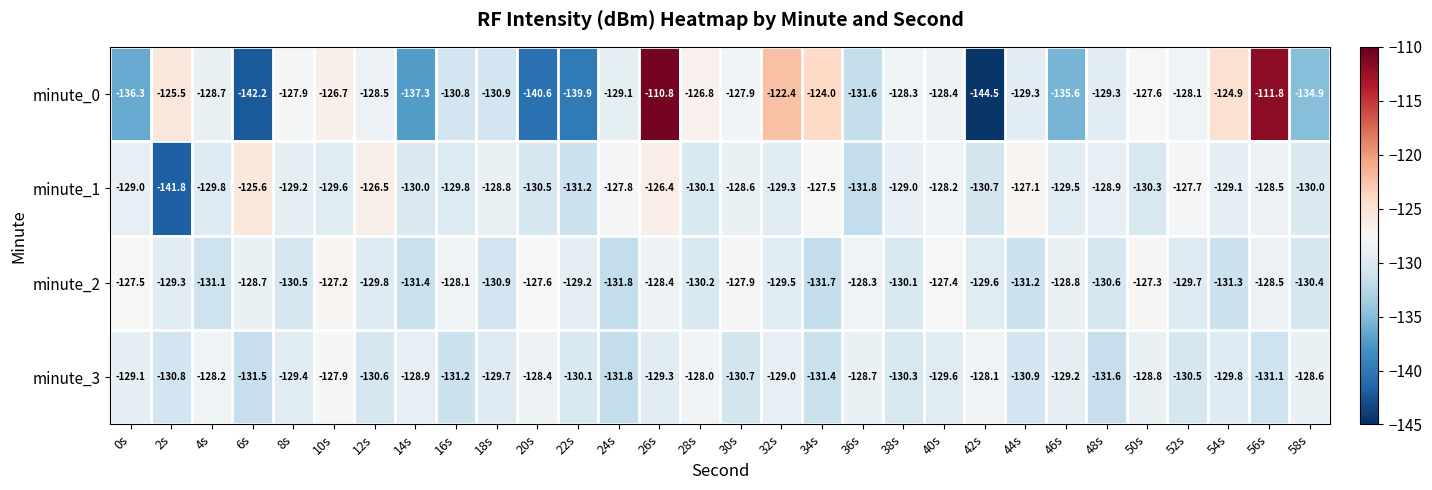

What is the difference between the second highest and minimum values in the minute_1 series?

15.4